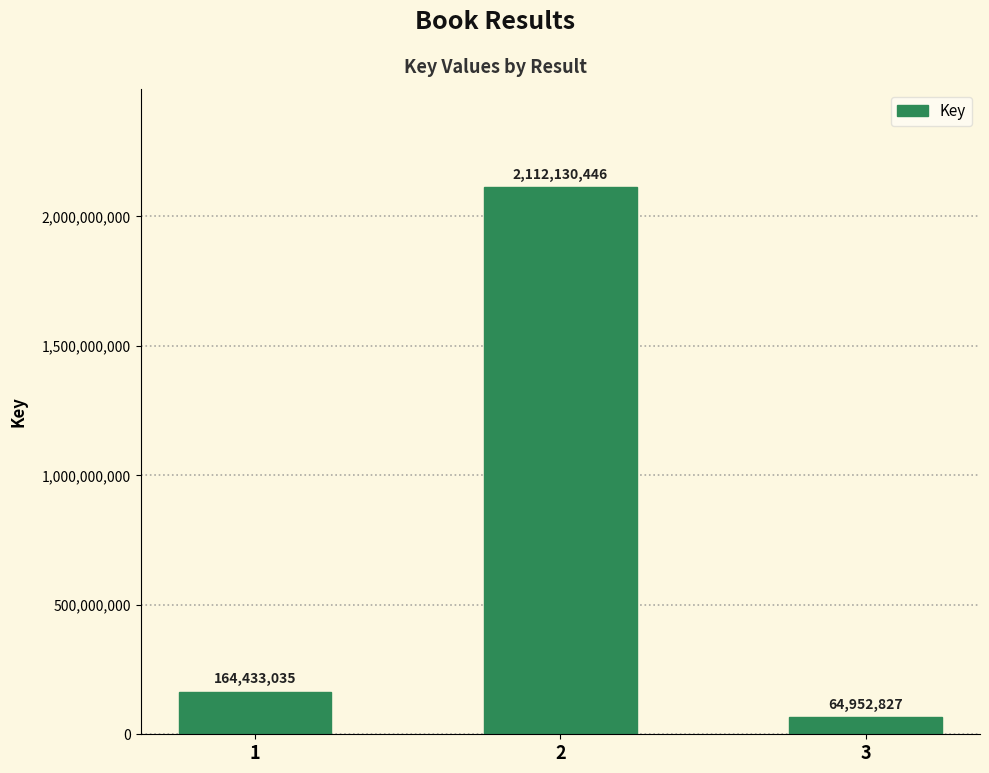

Is it true that the value at 2 is 1215280439?

False